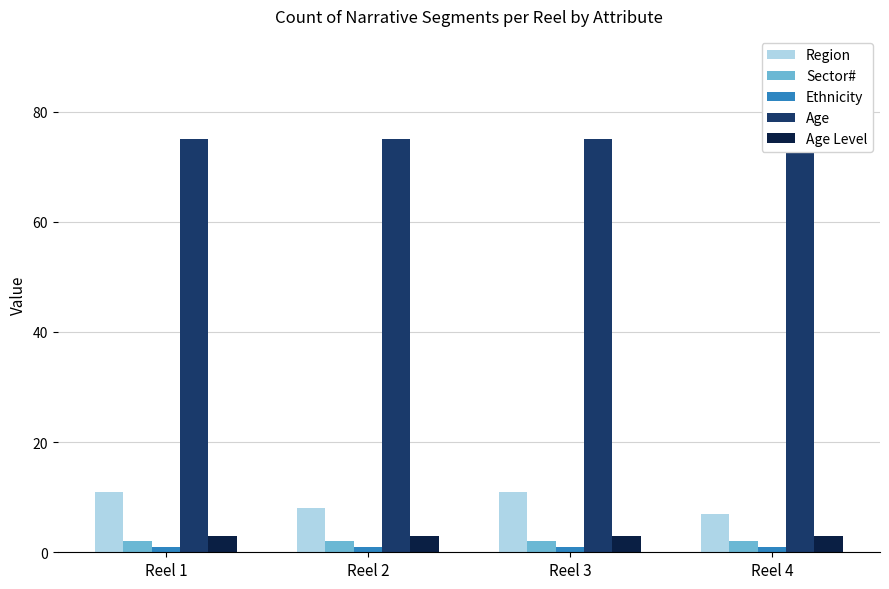

What is the difference between the highest and lowest values at Reel 3?

74